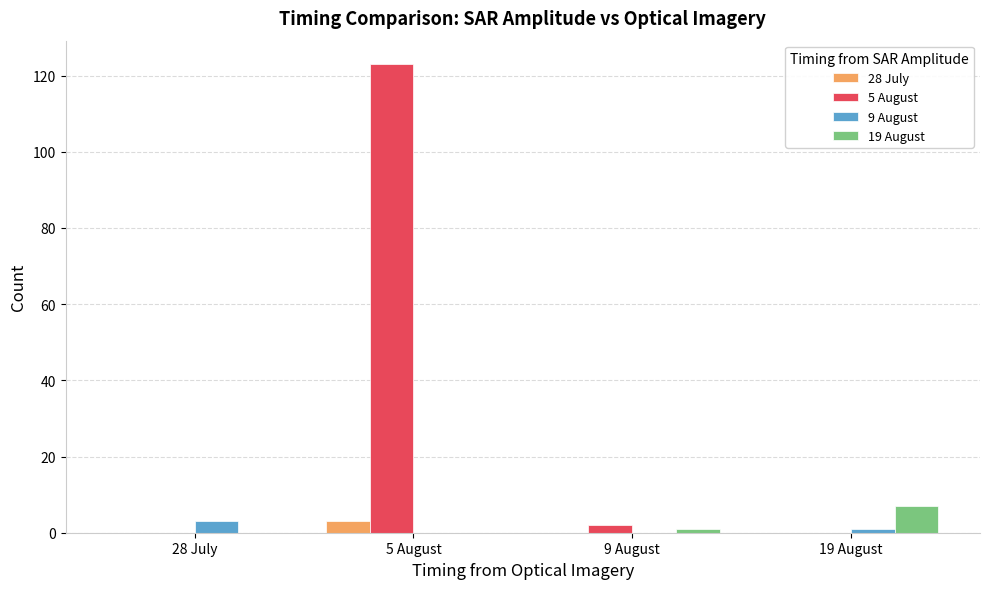

Between 28 July and 5 August, which series saw the biggest shift?

5 August